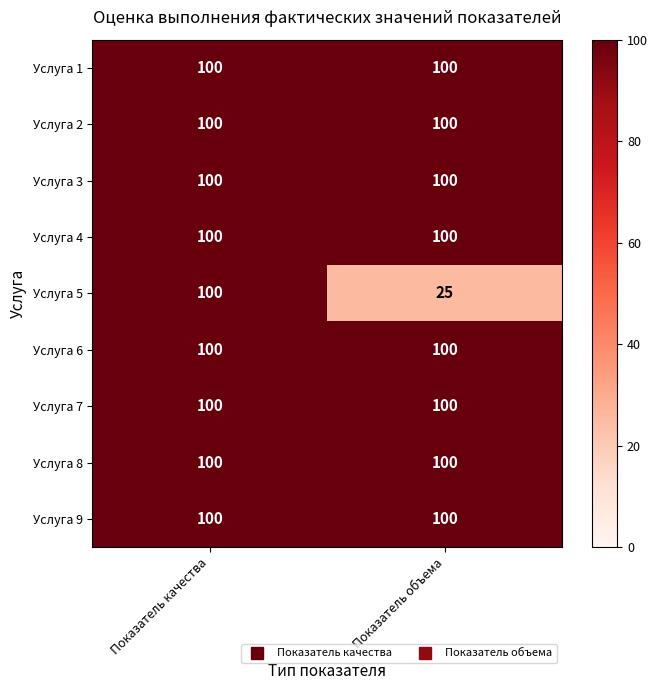

Reading left to right, extract all data points from this chart.

Услуга 1: Показатель качества=100	Показатель объема=100
Услуга 2: Показатель качества=100	Показатель объема=100
Услуга 3: Показатель качества=100	Показатель объема=100
Услуга 4: Показатель качества=100	Показатель объема=100
Услуга 5: Показатель качества=100	Показатель объема=25
Услуга 6: Показатель качества=100	Показатель объема=100
Услуга 7: Показатель качества=100	Показатель объема=100
Услуга 8: Показатель качества=100	Показатель объема=100
Услуга 9: Показатель качества=100	Показатель объема=100